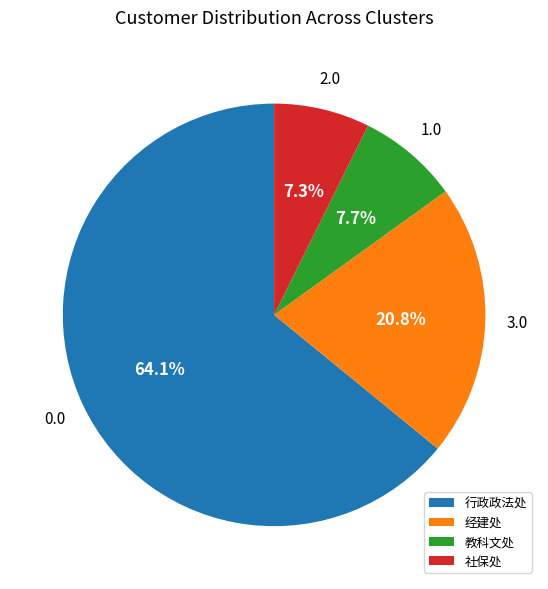

Count the number of slices in the pie.

4